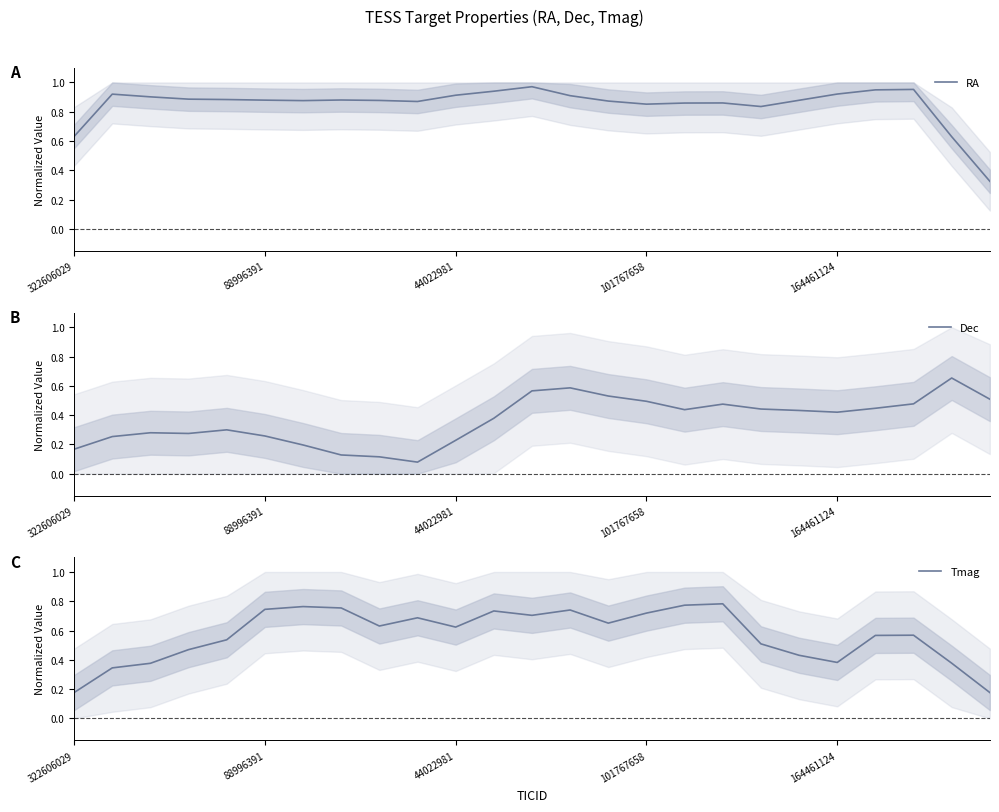

After their last crossing, which series has the higher values: Dec or RA?

Dec